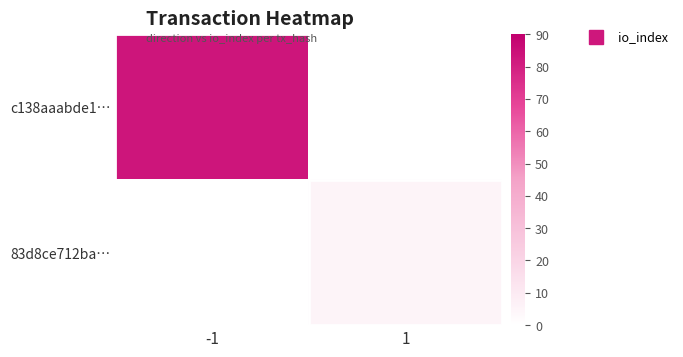

Which series has the largest range (max minus min)?

c138aaabde1…